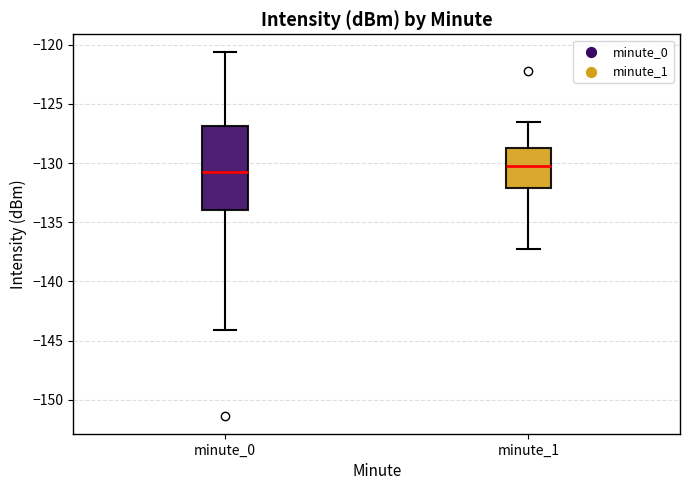

Reading left to right, transcribe this box plot: for each box, give where its median line is, the range the box spans, and where its two whiskers end, as read against the y-axis. The values are not printed on the chart, so give them approximately, as read against the axis.

minute_0: median -131.0, box -134.0 to -127.0, whiskers -144.0 to -120.5
minute_1: median -130.0, box -132.0 to -128.5, whiskers -137.0 to -126.5